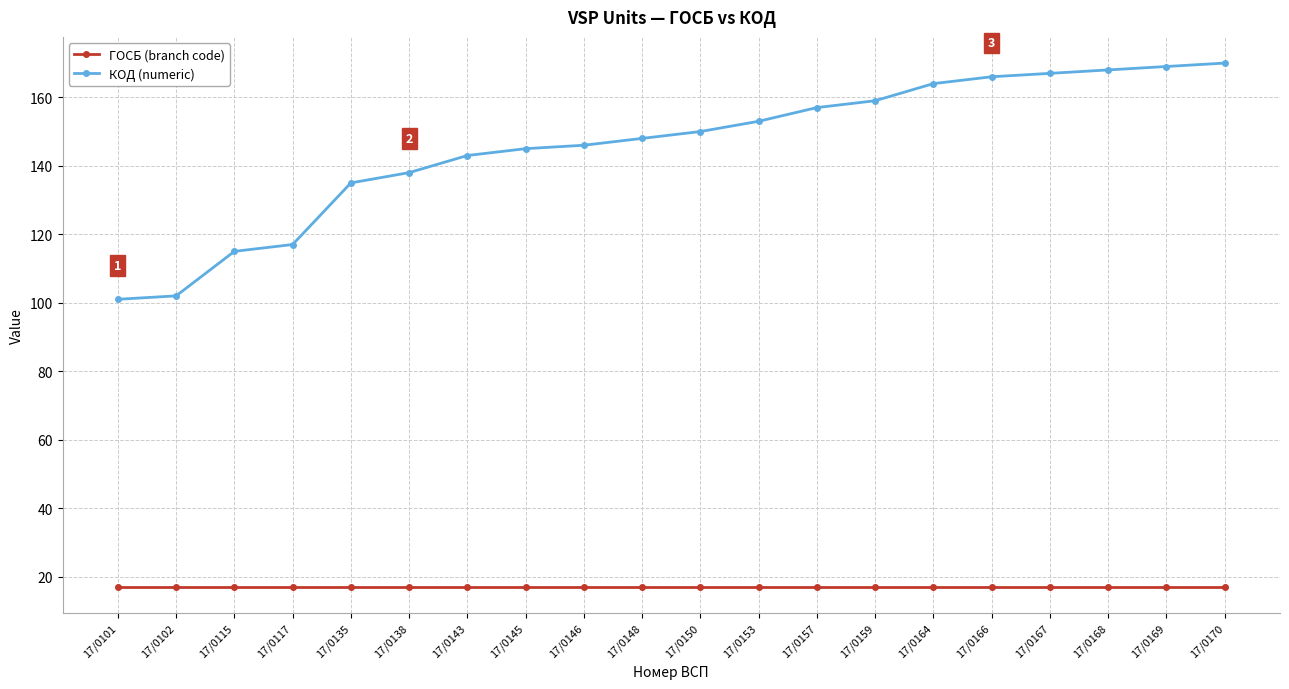

List the series in order of their overall mean, highest first.

КОД (numeric), ГОСБ (branch code)